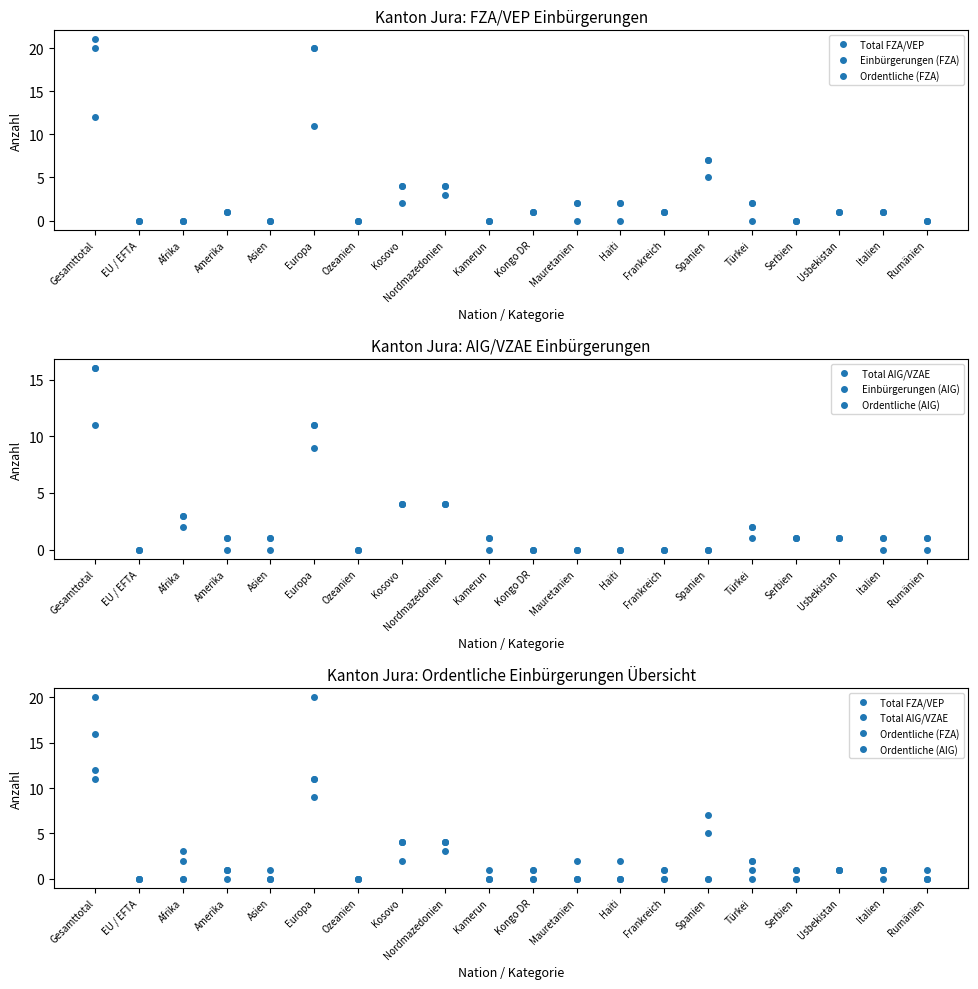

Which series has the largest range (max minus min)?

Einbürgerungen (FZA)